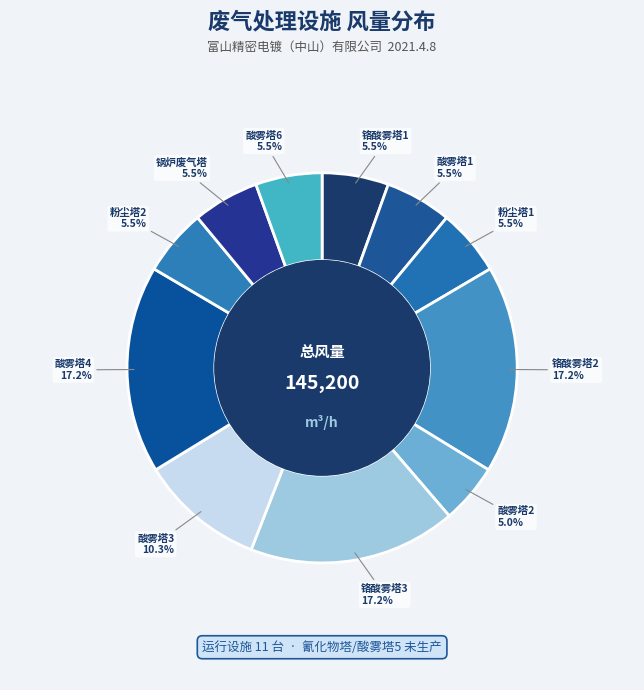

To the nearest percent, what is the difference between the largest and smallest slice percentages?

12%